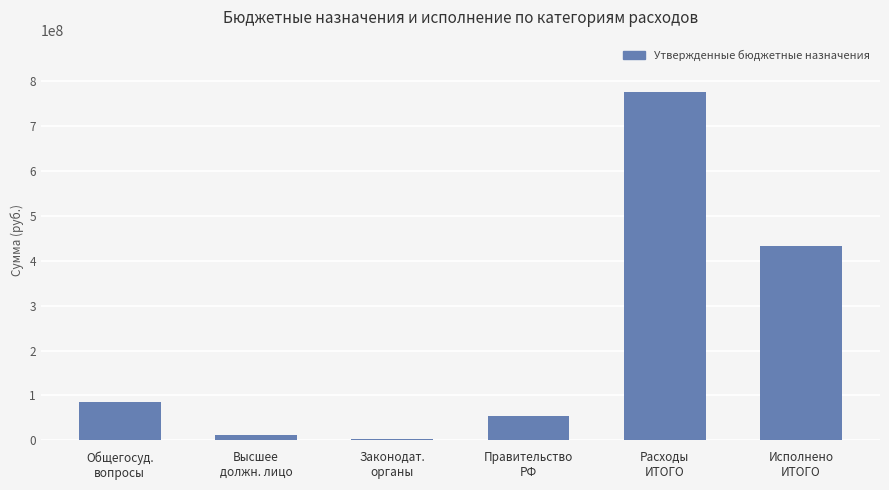

What is the sum of all values?

1362114771.4